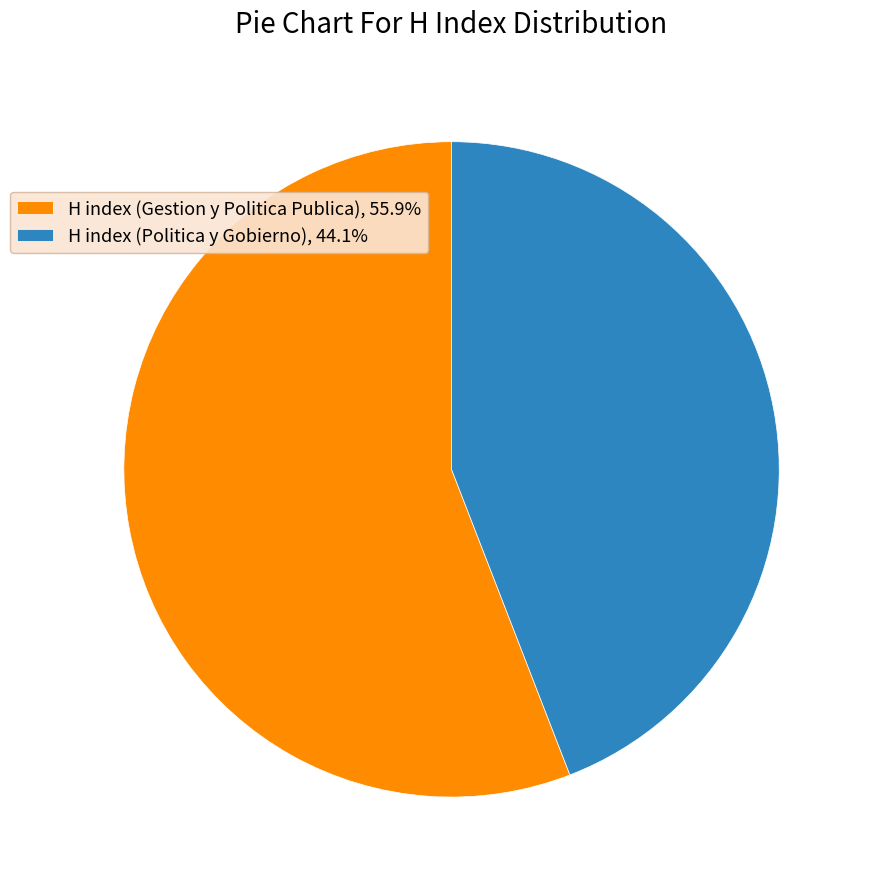

What is the ratio of the value at H index (Politica y Gobierno), 44.1% to the value at H index (Gestion y Politica Publica), 55.9%?

0.8